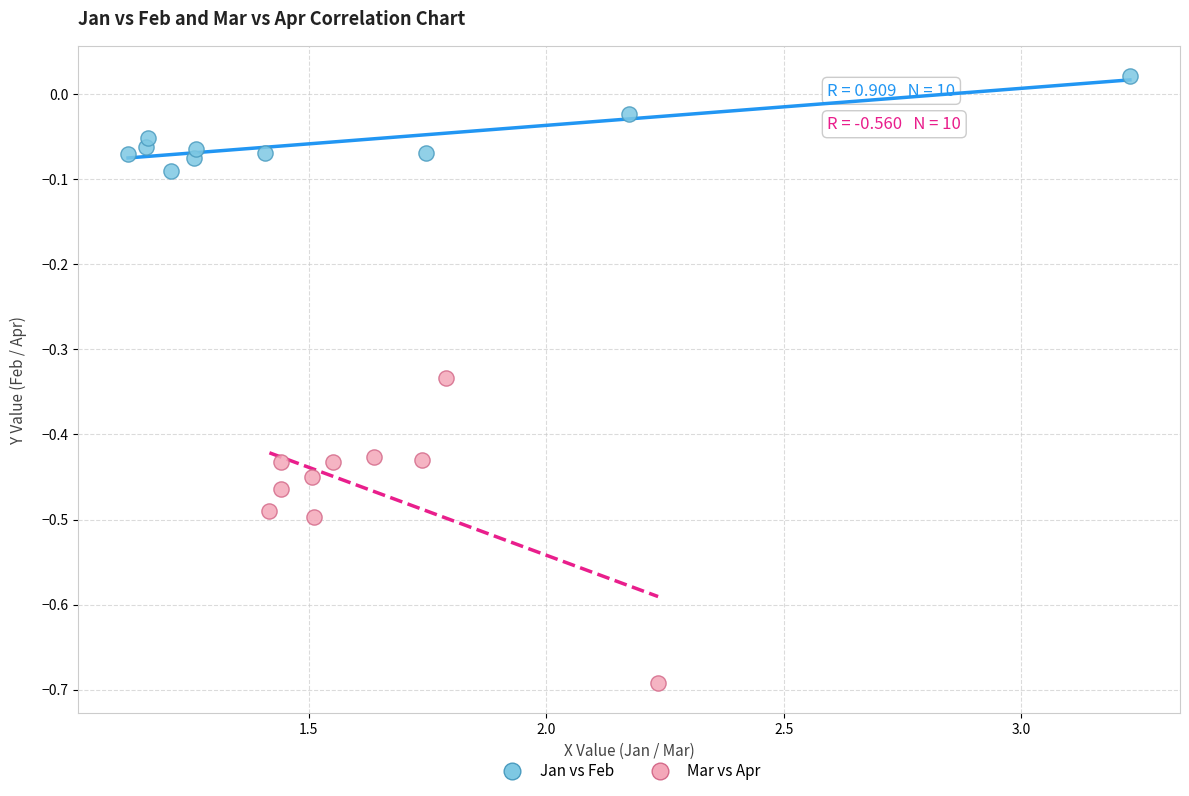

Which series reaches the minimum Y coordinate?

Mar vs Apr